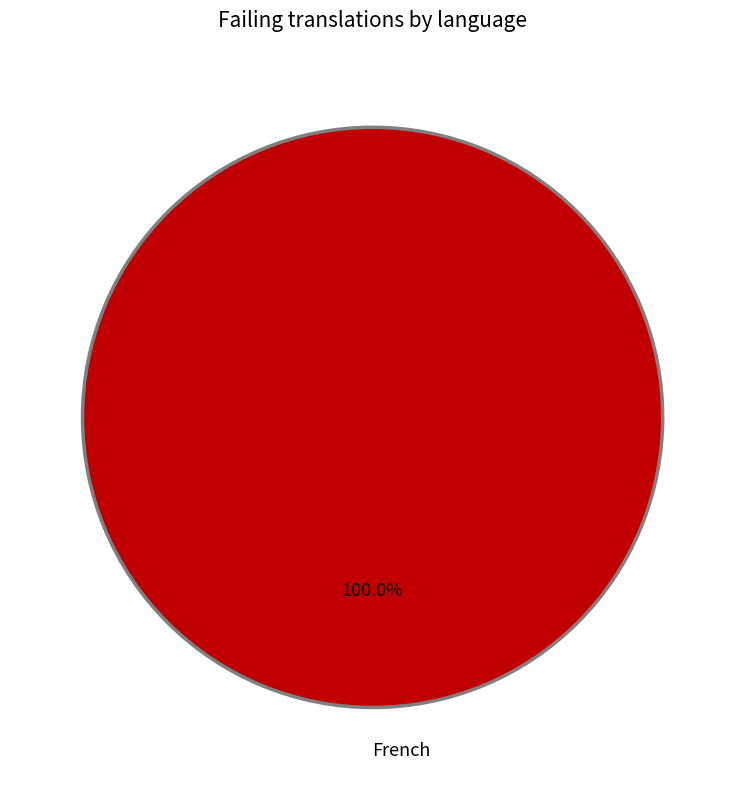

Which category accounts for the majority?

French